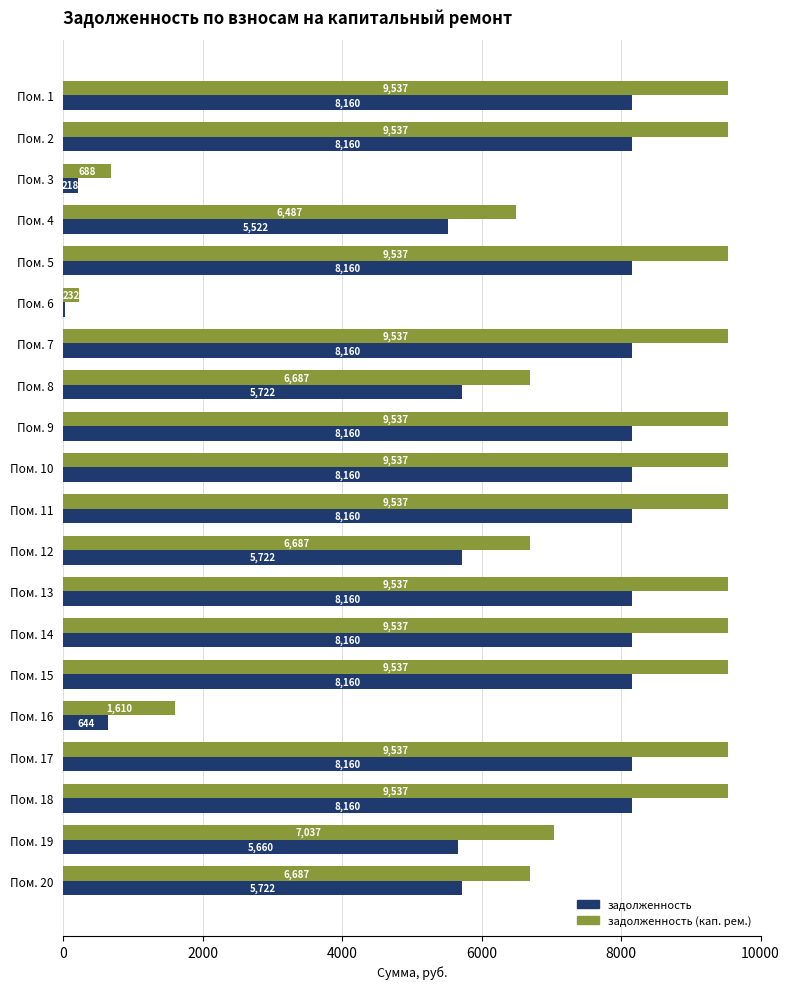

What is the average value of the задолженность (кап. рем.) series?

7528.0